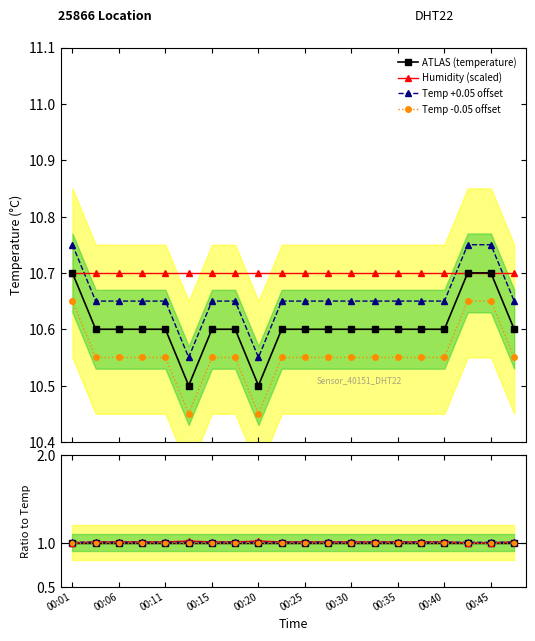

What is the difference between the second highest and second lowest values?

0.2